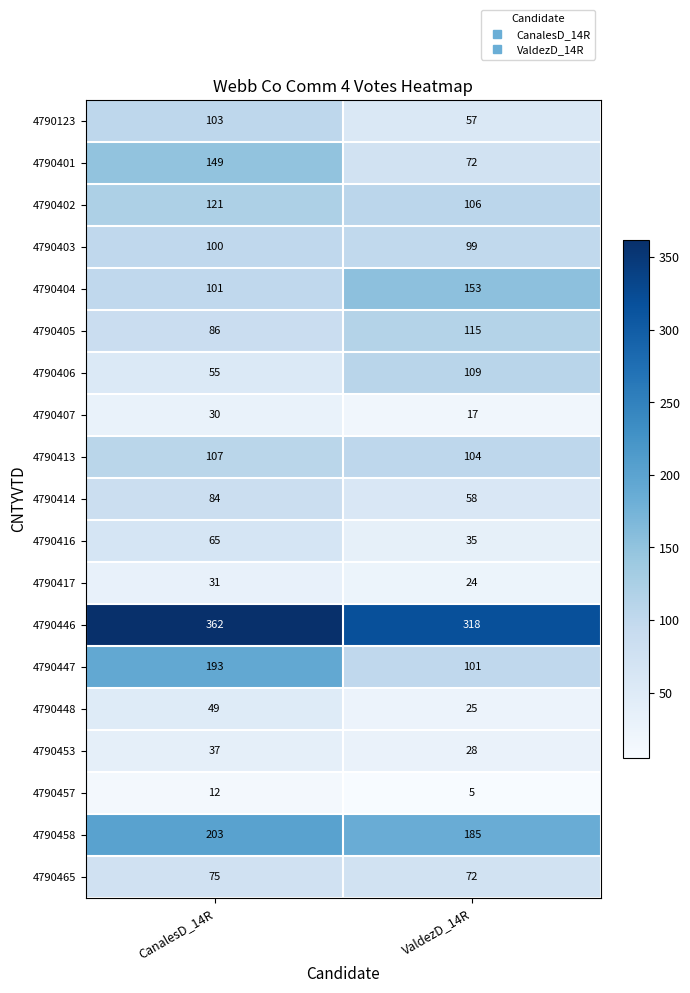

Count the number of categories in the chart.

2